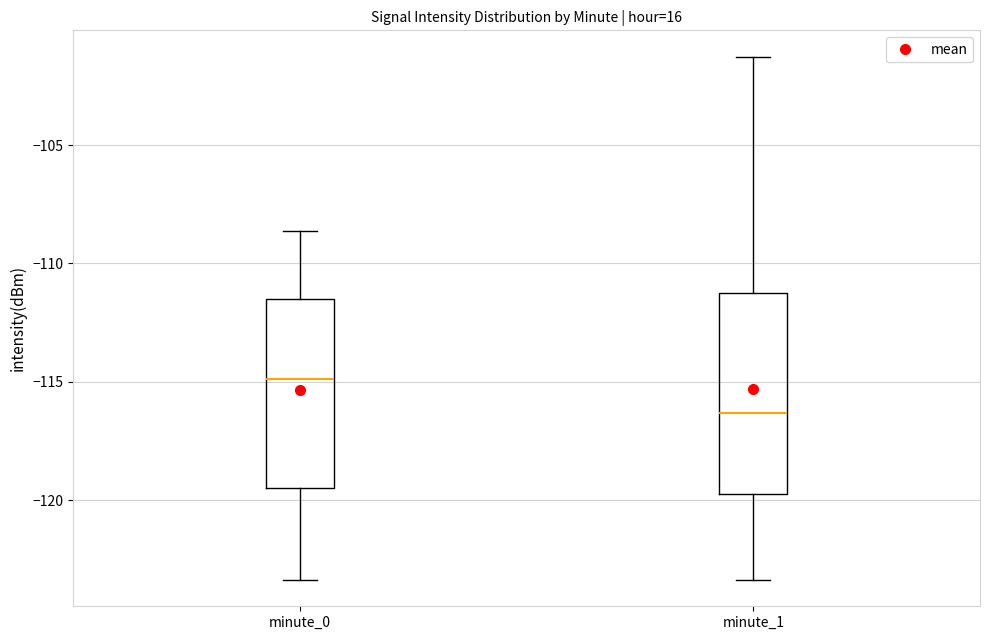

Reading left to right, read every box against the y-axis: the position of its median line, the range the box covers, and the ends of its whiskers. The values are not printed on the chart, so give them approximately, as read against the axis.

minute_0: median -115.0, box -119.5 to -111.5, whiskers -123.5 to -108.5
minute_1: median -116.5, box -119.5 to -111.0, whiskers -123.5 to -101.5